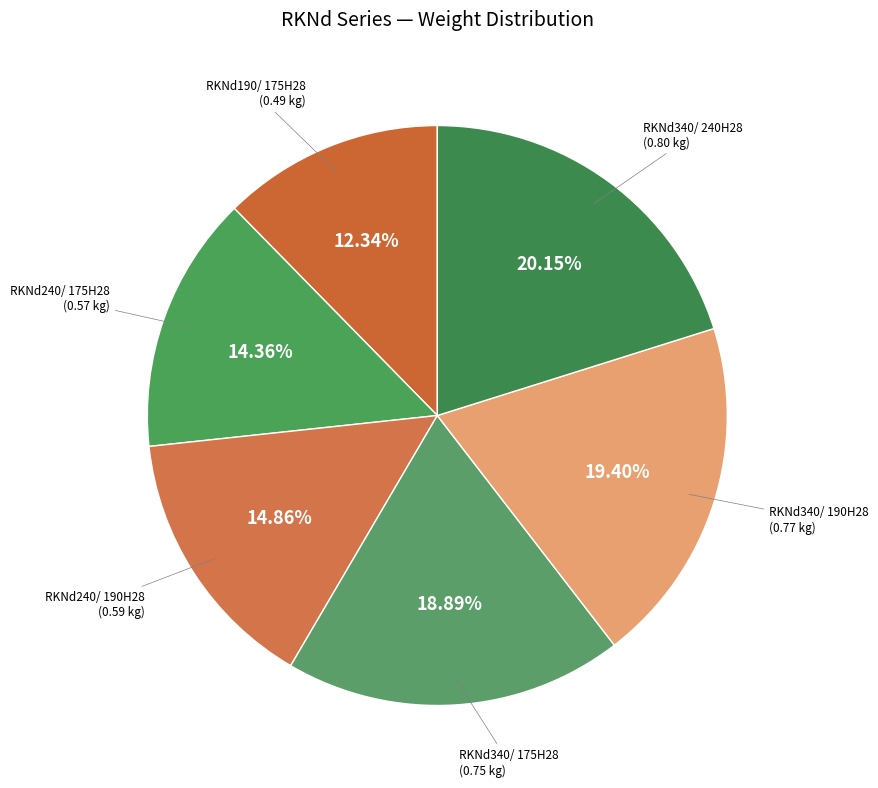

Is there any slice that represents more than half of the pie?

No